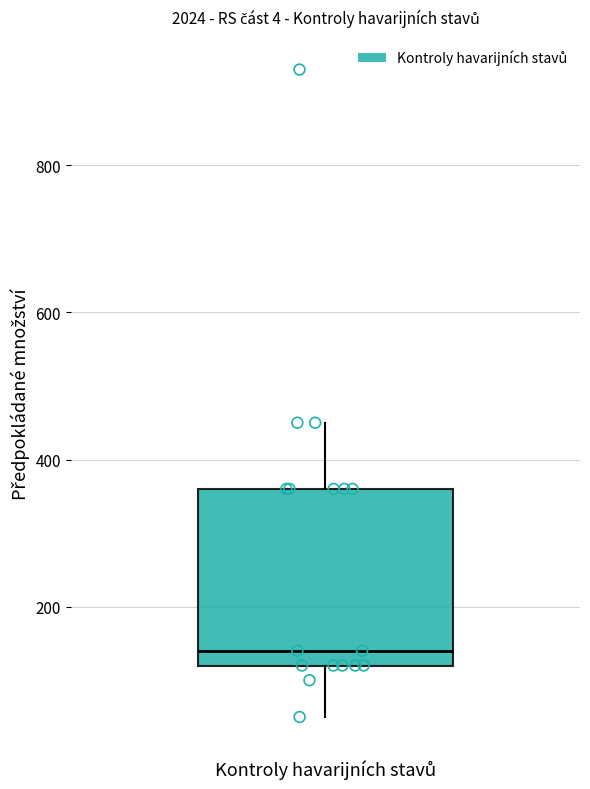

Read this box plot against the y-axis: the position of the median line, the range covered by the box, and the ends of both whiskers. The values are not printed on the chart, so give them approximately, as read against the axis.

median 140, box 120 to 360, whiskers 60 to 460